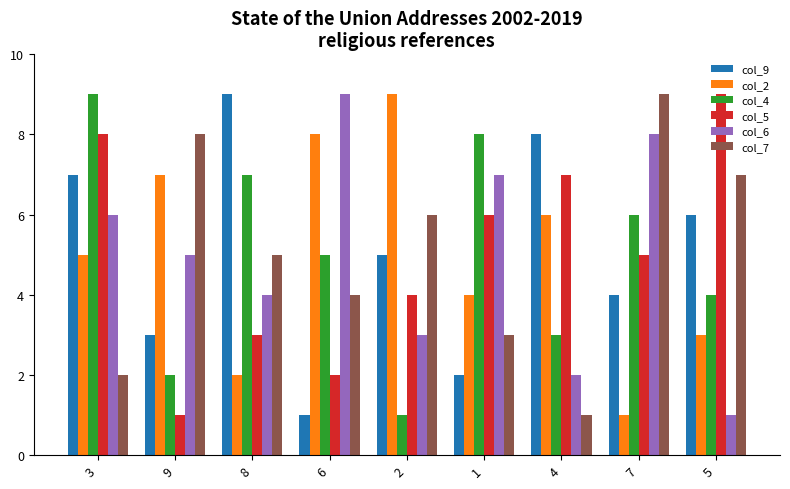

What are all the series names shown in the legend?

col_9, col_2, col_4, col_5, col_6, col_7